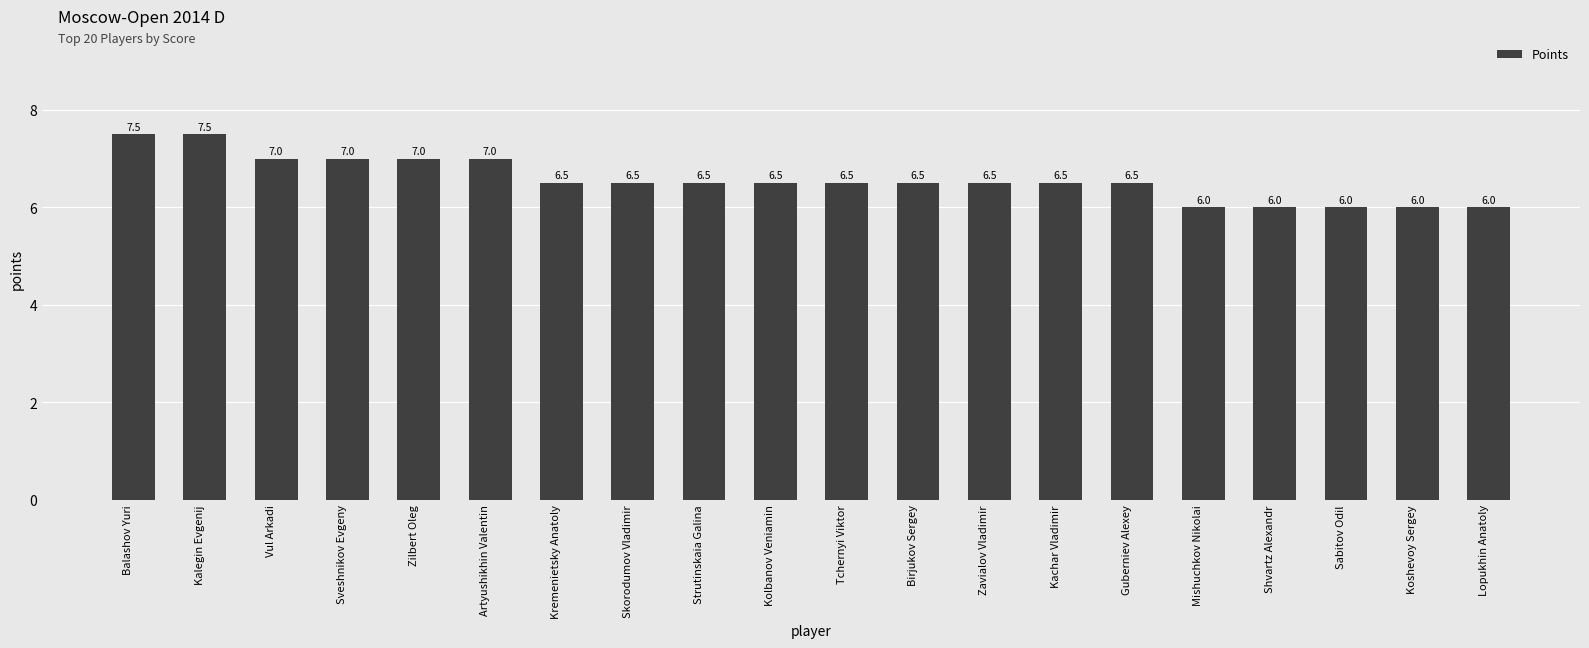

Reading left to right, transcribe all the data shown in this chart.

Balashov Yuri=7.5	Kalegin Evgenij=7.5	Vul Arkadi=7.0	Sveshnikov Evgeny=7.0	Zilbert Oleg=7.0	Artyushikhin Valentin=7.0	Kremenietsky Anatoly=6.5	Skorodumov Vladimir=6.5	Strutinskaia Galina=6.5	Kolbanov Veniamin=6.5	Tchernyi Viktor=6.5	Birjukov Sergey=6.5	Zavialov Vladimir=6.5	Kachar Vladimir=6.5	Guberniev Alexey=6.5	Mishuchkov Nikolai=6.0	Shvartz Alexandr=6.0	Sabitov Odil=6.0	Koshevoy Sergey=6.0	Lopukhin Anatoly=6.0